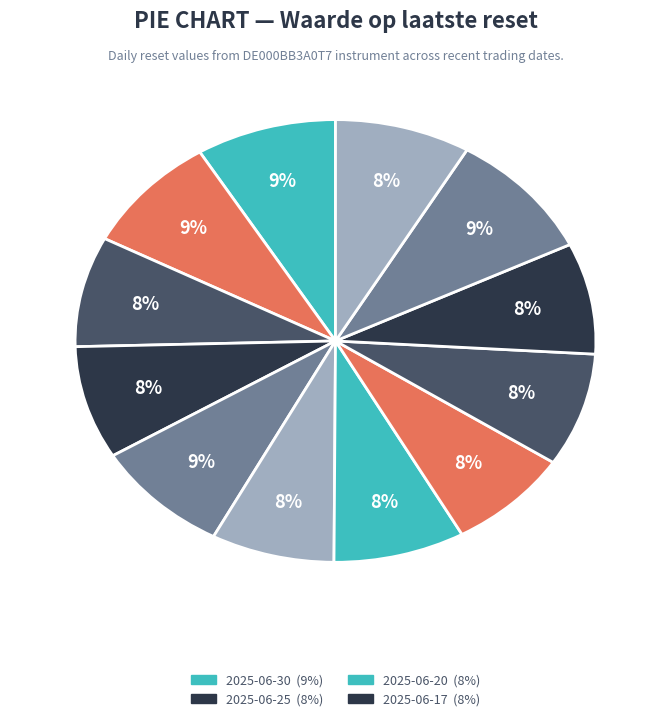

How many segments does this pie chart have?

12